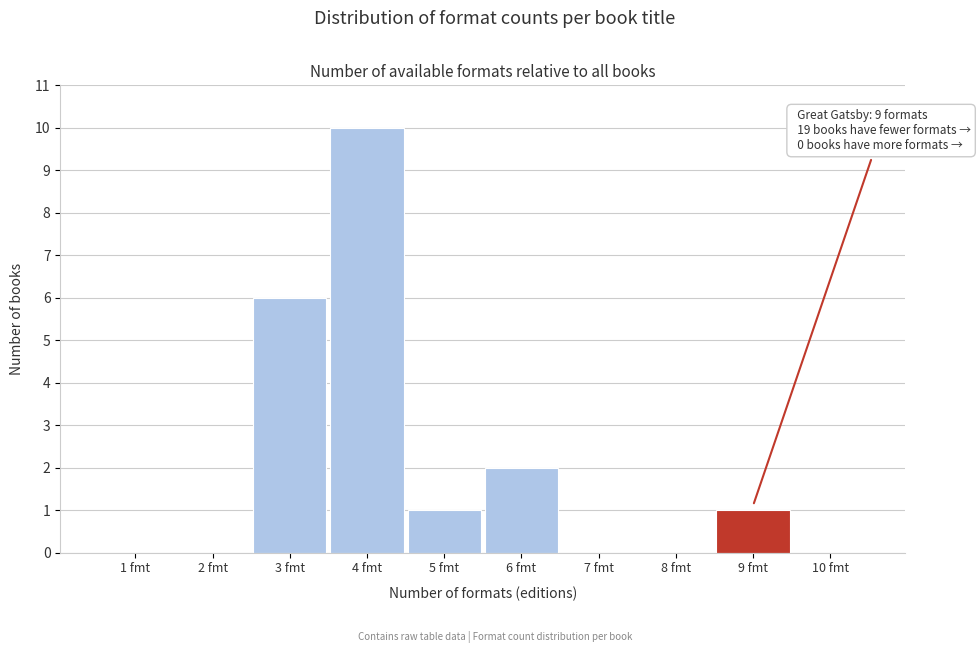

Reading left to right, list all the values displayed in this chart.

1 fmt=0	2 fmt=0	3 fmt=6	4 fmt=10	5 fmt=1	6 fmt=2	7 fmt=0	8 fmt=0	9 fmt=1	10 fmt=0